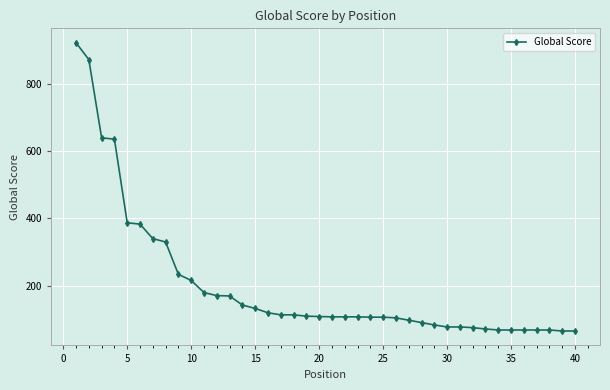

What is the value of the 35th point from the left?

69